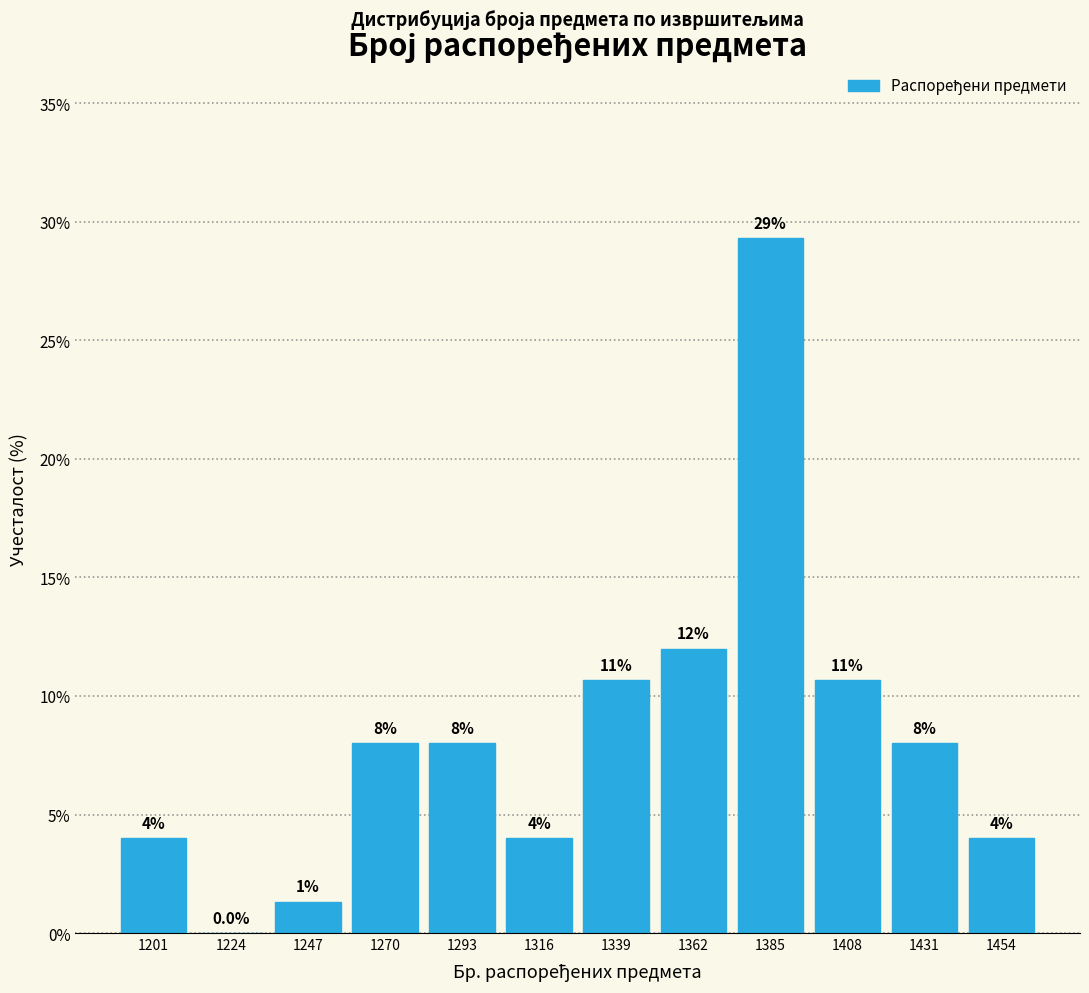

Over which range of the x-axis is the bar tallest?

1375 to 1395